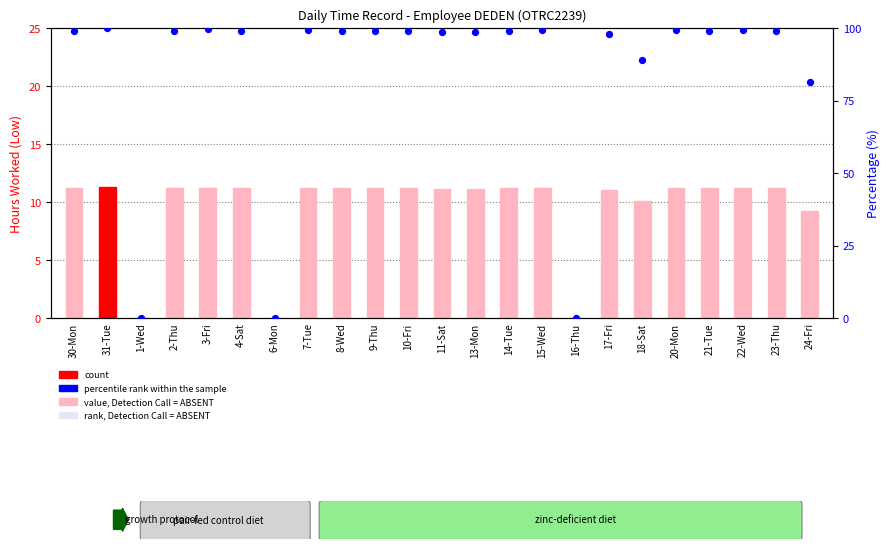

Which series has the widest spread of Y values?

percentile rank within the sample